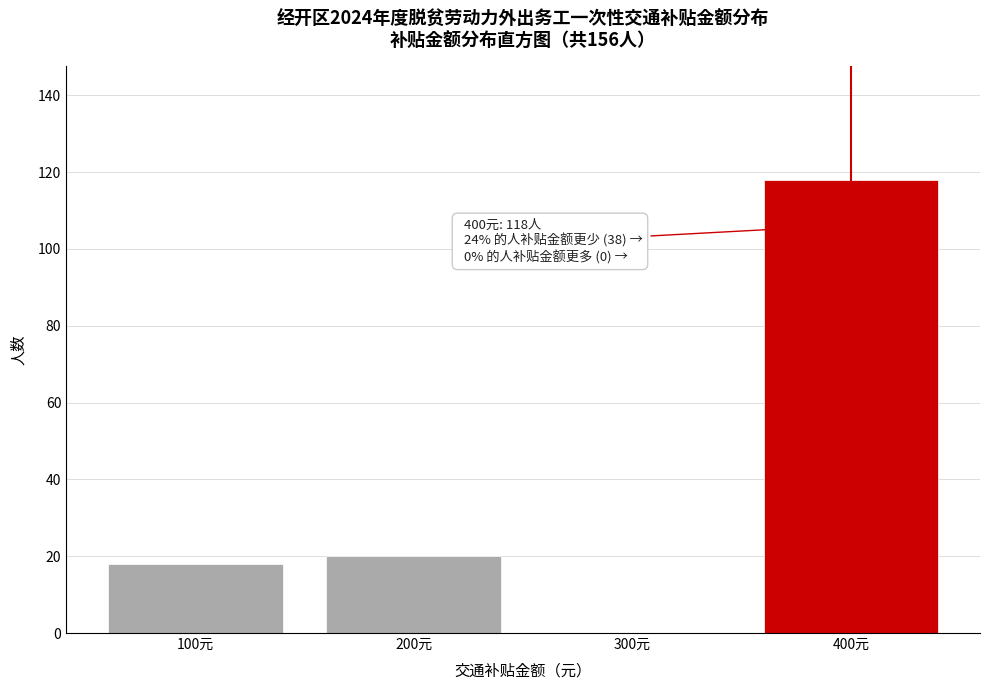

Reading left to right, extract all data points from this chart.

100元=18	200元=20	300元=0	400元=118